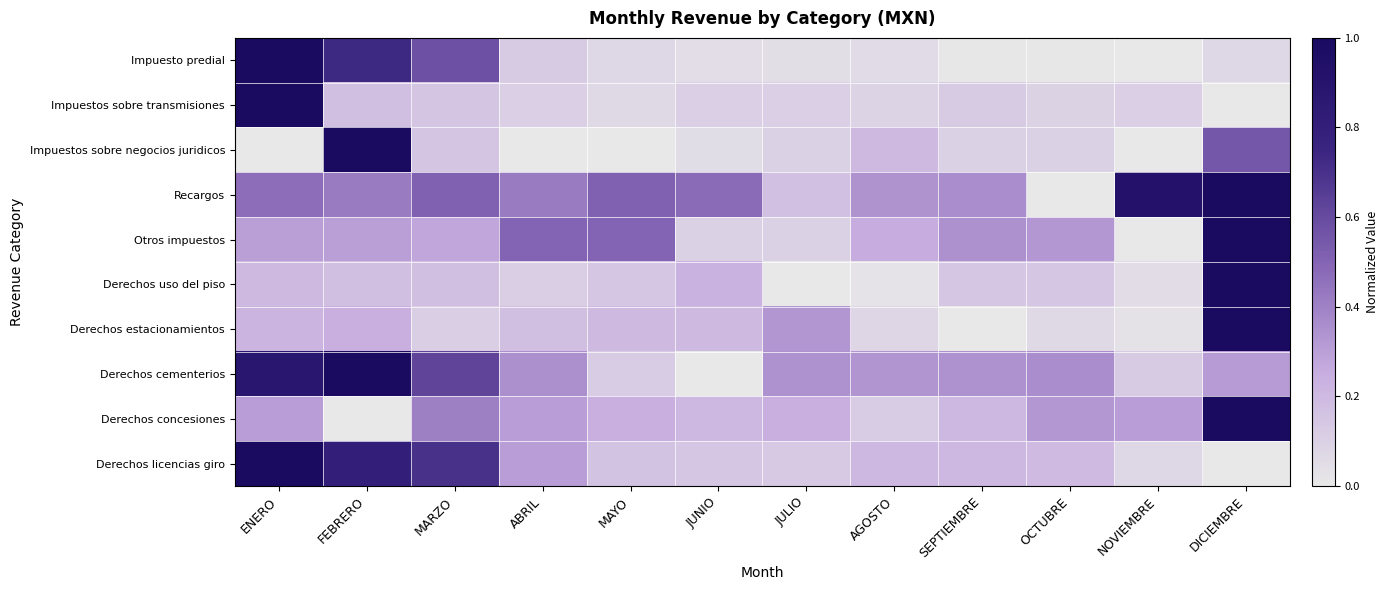

Reading left to right, what are all the values shown in this chart?

Impuesto predial: ENERO=1.0	FEBRERO=0.7	MARZO=0.6	ABRIL=0.1	MAYO=0.1	JUNIO=0.0	JULIO=0.0	AGOSTO=0.1	SEPTIEMBRE=0.0	OCTUBRE=0.0	NOVIEMBRE=0.0	DICIEMBRE=0.1
Impuestos sobre transmisiones: ENERO=1.0	FEBRERO=0.2	MARZO=0.1	ABRIL=0.1	MAYO=0.1	JUNIO=0.1	JULIO=0.1	AGOSTO=0.1	SEPTIEMBRE=0.1	OCTUBRE=0.1	NOVIEMBRE=0.1	DICIEMBRE=0.0
Impuestos sobre negocios juridicos: ENERO=0.0	FEBRERO=1.0	MARZO=0.1	ABRIL=0.0	MAYO=0.0	JUNIO=0.1	JULIO=0.1	AGOSTO=0.2	SEPTIEMBRE=0.1	OCTUBRE=0.1	NOVIEMBRE=0.0	DICIEMBRE=0.6
Recargos: ENERO=0.5	FEBRERO=0.4	MARZO=0.5	ABRIL=0.4	MAYO=0.5	JUNIO=0.5	JULIO=0.2	AGOSTO=0.3	SEPTIEMBRE=0.4	OCTUBRE=0.0	NOVIEMBRE=0.9	DICIEMBRE=1.0
Otros impuestos: ENERO=0.3	FEBRERO=0.3	MARZO=0.3	ABRIL=0.5	MAYO=0.5	JUNIO=0.1	JULIO=0.1	AGOSTO=0.2	SEPTIEMBRE=0.3	OCTUBRE=0.3	NOVIEMBRE=0.0	DICIEMBRE=1.0
Derechos uso del piso: ENERO=0.2	FEBRERO=0.2	MARZO=0.2	ABRIL=0.1	MAYO=0.1	JUNIO=0.2	JULIO=0.0	AGOSTO=0.0	SEPTIEMBRE=0.1	OCTUBRE=0.1	NOVIEMBRE=0.1	DICIEMBRE=1.0
Derechos estacionamientos: ENERO=0.2	FEBRERO=0.2	MARZO=0.1	ABRIL=0.2	MAYO=0.2	JUNIO=0.2	JULIO=0.3	AGOSTO=0.1	SEPTIEMBRE=0.0	OCTUBRE=0.1	NOVIEMBRE=0.0	DICIEMBRE=1.0
Derechos cementerios: ENERO=0.9	FEBRERO=1.0	MARZO=0.6	ABRIL=0.4	MAYO=0.1	JUNIO=0.0	JULIO=0.3	AGOSTO=0.3	SEPTIEMBRE=0.3	OCTUBRE=0.4	NOVIEMBRE=0.1	DICIEMBRE=0.3
Derechos concesiones: ENERO=0.3	FEBRERO=0.0	MARZO=0.4	ABRIL=0.3	MAYO=0.2	JUNIO=0.2	JULIO=0.2	AGOSTO=0.1	SEPTIEMBRE=0.2	OCTUBRE=0.3	NOVIEMBRE=0.3	DICIEMBRE=1.0
Derechos licencias giro: ENERO=1.0	FEBRERO=0.8	MARZO=0.7	ABRIL=0.3	MAYO=0.2	JUNIO=0.1	JULIO=0.1	AGOSTO=0.2	SEPTIEMBRE=0.2	OCTUBRE=0.2	NOVIEMBRE=0.1	DICIEMBRE=0.0